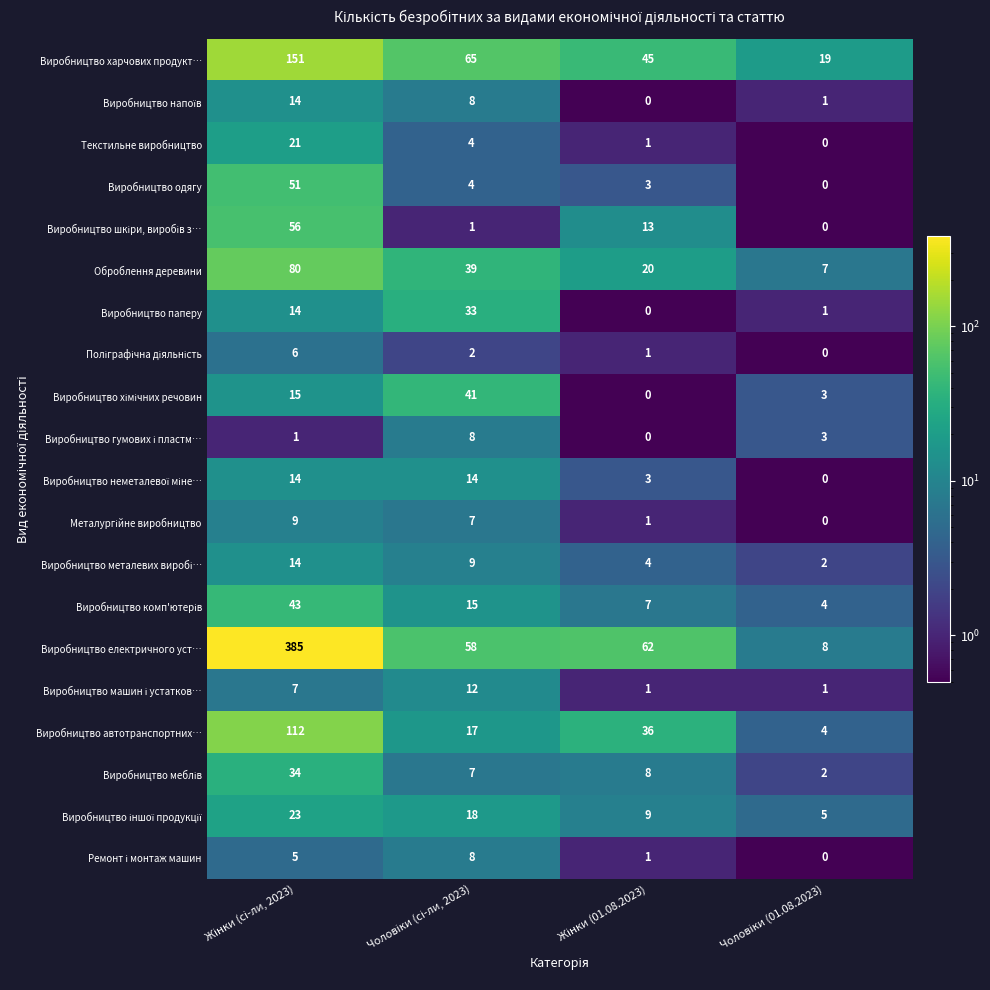

Count the Оброблення деревини values in the range 20 to 80.

3